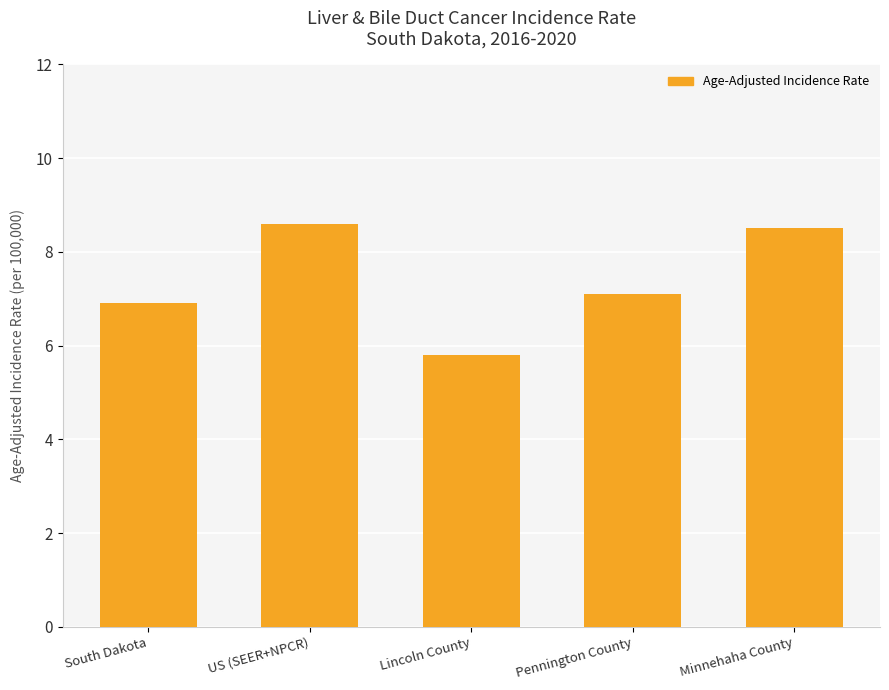

What is the value of the 5th bar from the left?

8.5